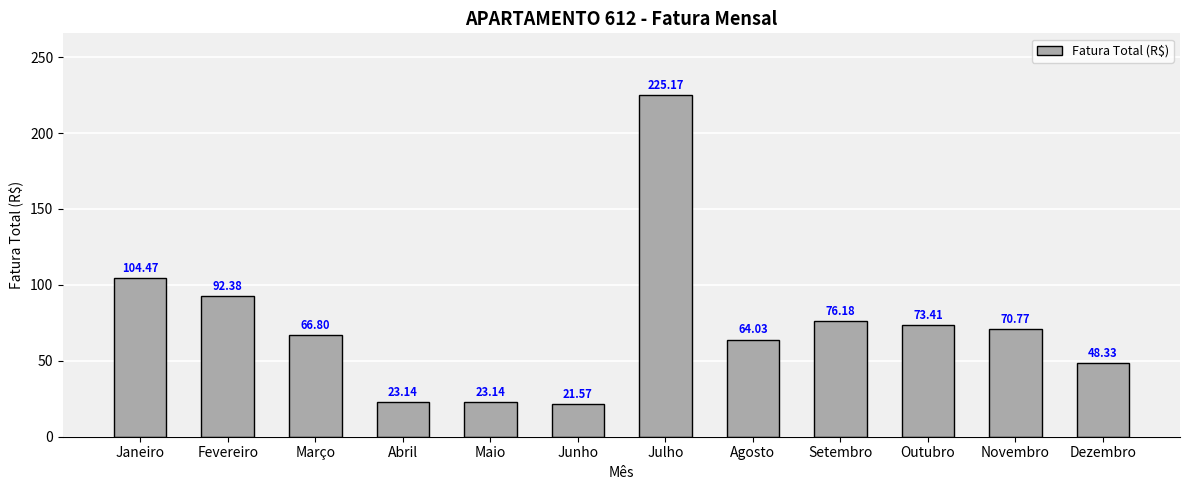

The value at Agosto is 64.0. True or false?

True